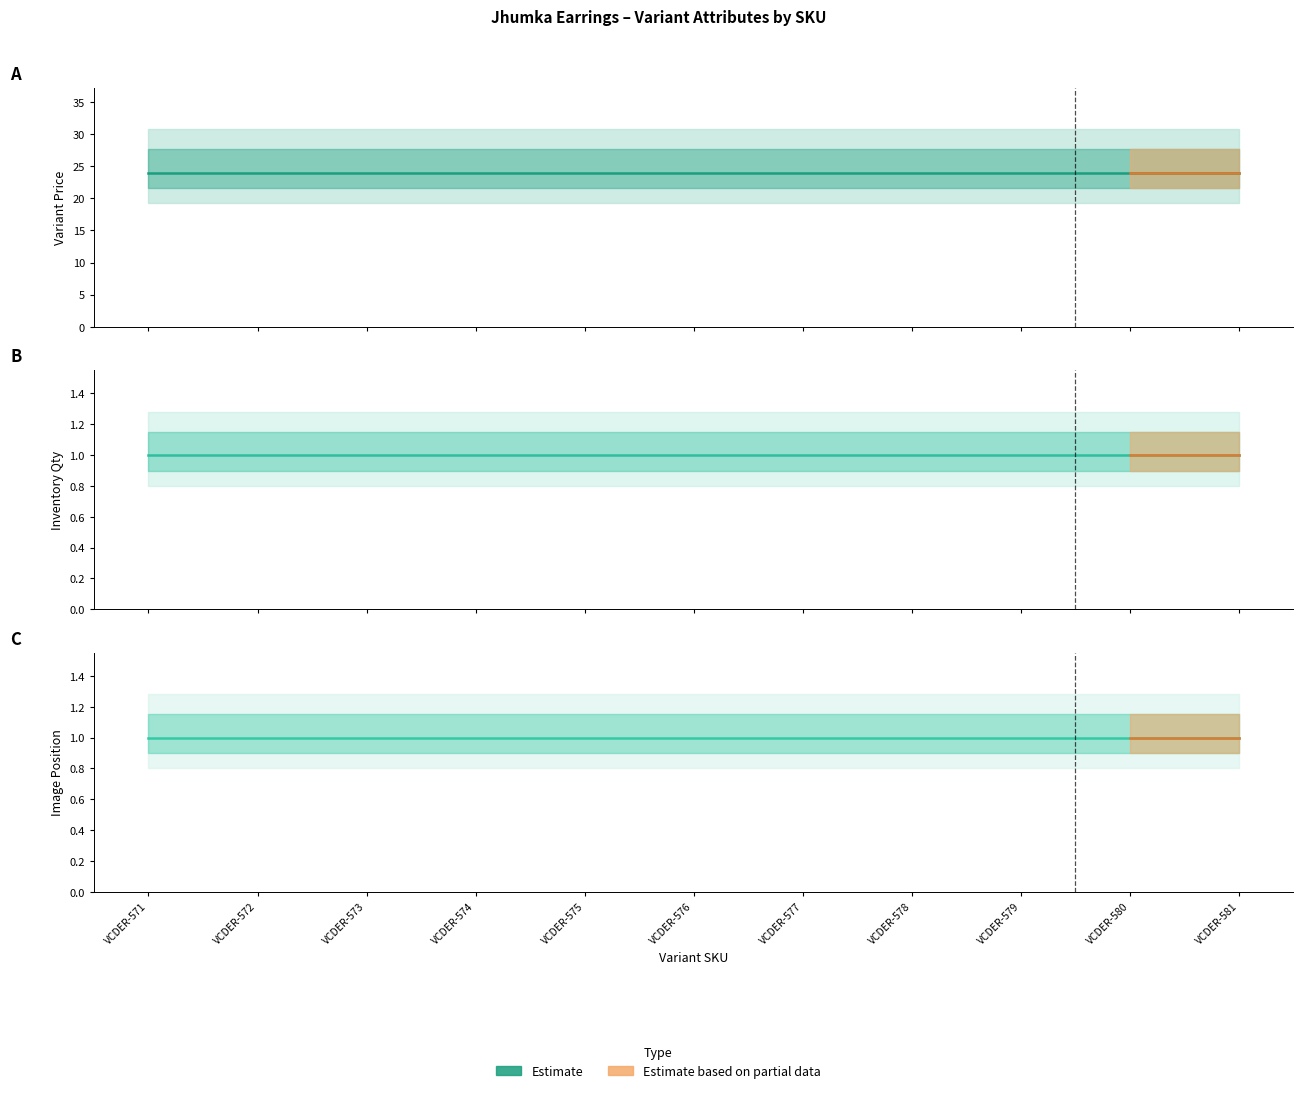

What is the total value across all series at VCDER-580?

26